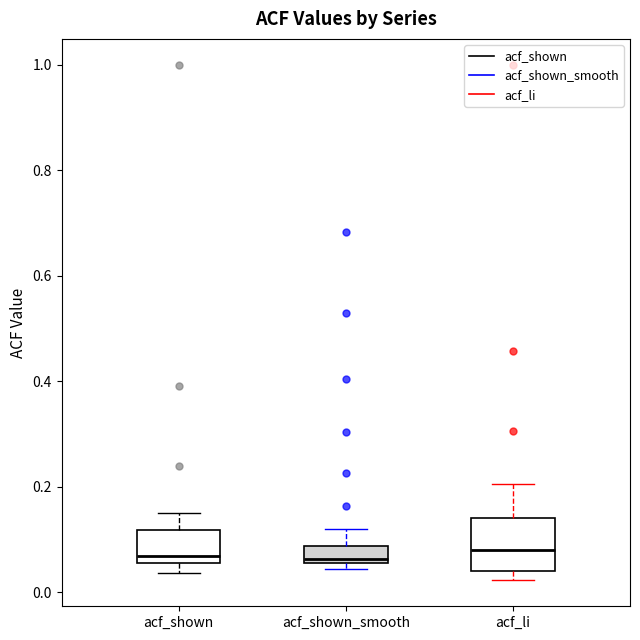

Reading left to right, transcribe this box plot: for each box, give where its median line is, the range the box spans, and where its two whiskers end, as read against the y-axis. The values are not printed on the chart, so give them approximately, as read against the axis.

acf_shown: median 0.06 (just above the box's lower edge), box 0.06 to 0.12, whiskers 0.04 to 0.16
acf_shown_smooth: median 0.06 (just above the box's lower edge), box 0.06 to 0.08, whiskers 0.04 to 0.12
acf_li: median 0.08, box 0.04 to 0.14, whiskers 0.02 to 0.20